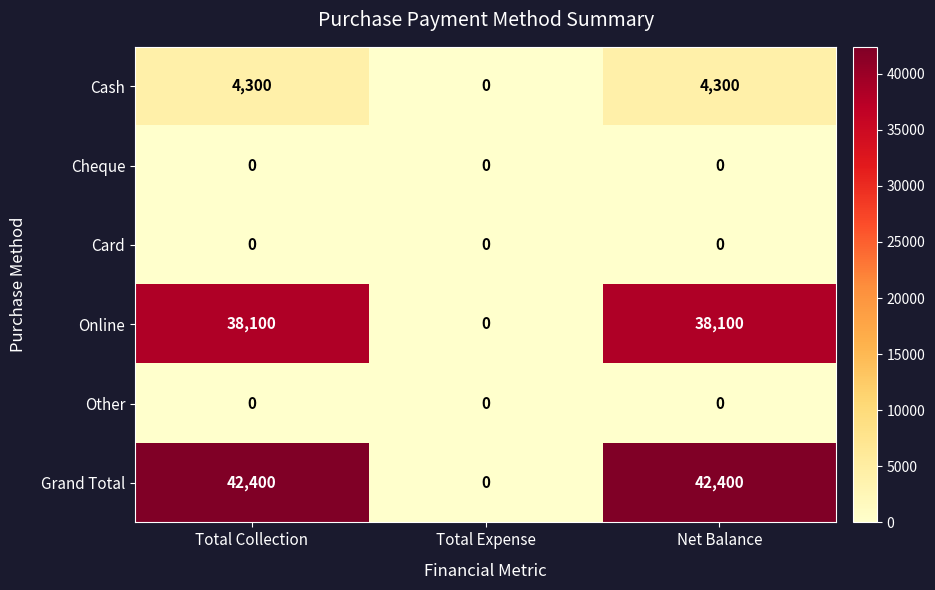

Reading left to right, what are all the values shown in this chart?

Cash: Total Collection=4300	Total Expense=0	Net Balance=4300
Cheque: Total Collection=0	Total Expense=0	Net Balance=0
Card: Total Collection=0	Total Expense=0	Net Balance=0
Online: Total Collection=38100	Total Expense=0	Net Balance=38100
Other: Total Collection=0	Total Expense=0	Net Balance=0
Grand Total: Total Collection=42400	Total Expense=0	Net Balance=42400